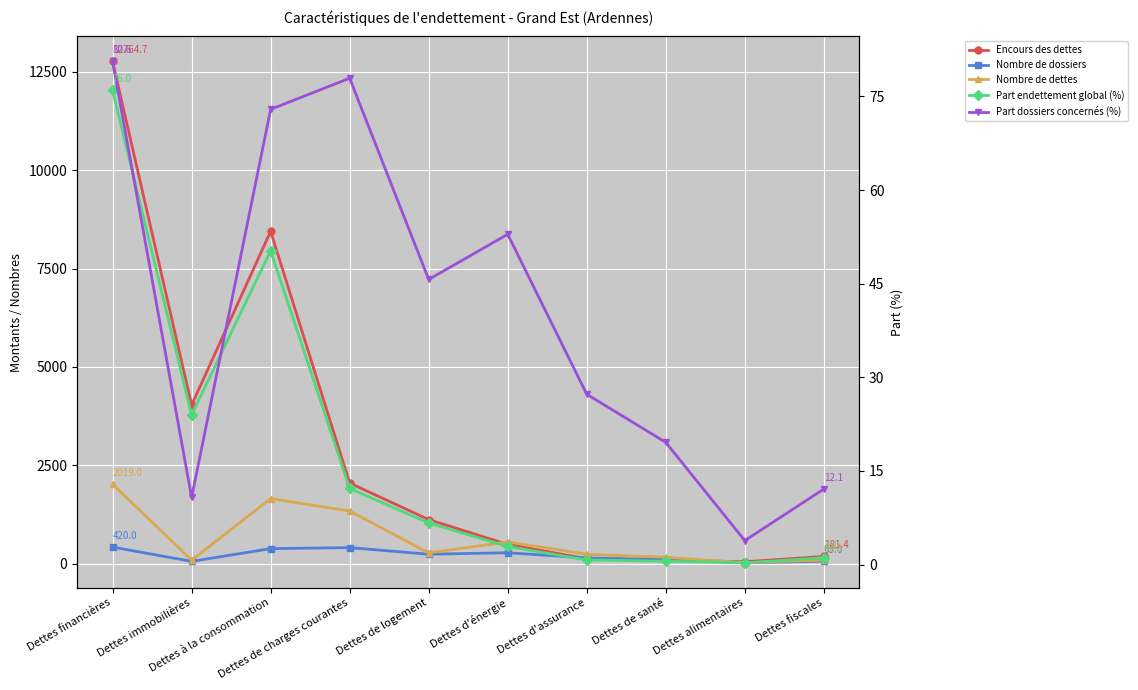

Rank the series by their maximum value, from lowest to highest.

Part endettement global (%), Part dossiers concernés (%), Nombre de dossiers, Nombre de dettes, Encours des dettes